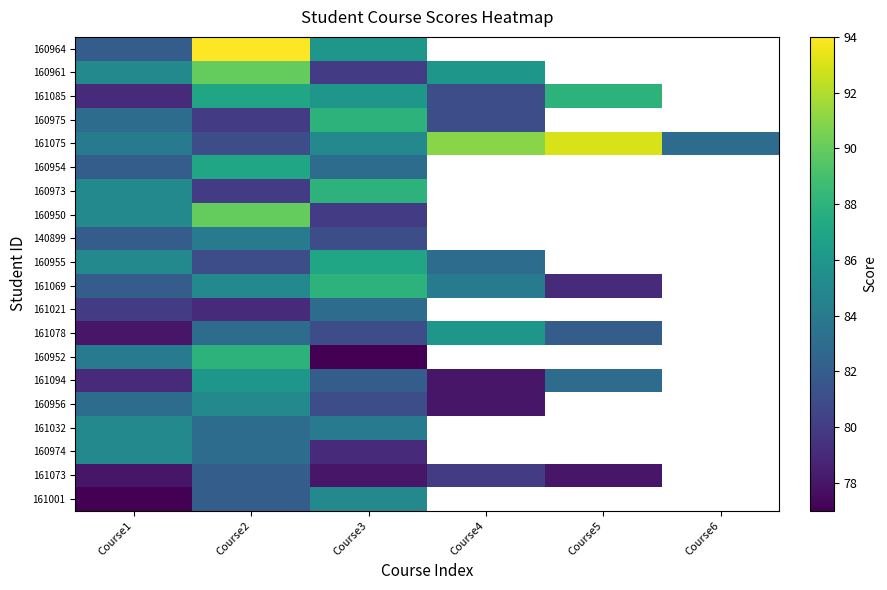

What is the maximum value for 160973?

88.0